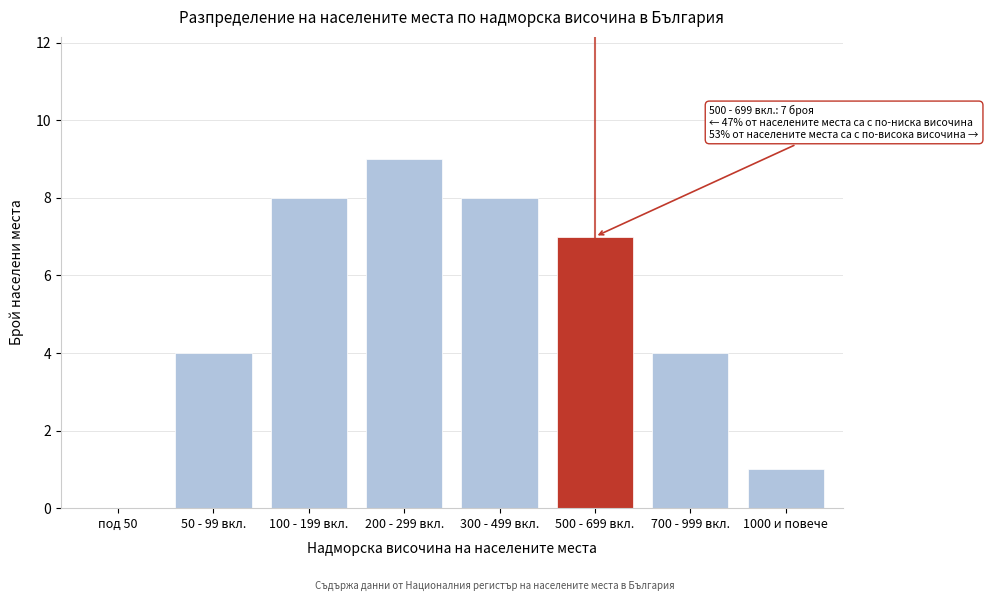

Reading left to right, transcribe all the data shown in this chart.

под 50=0	50 - 99 вкл.=4	100 - 199 вкл.=8	200 - 299 вкл.=9	300 - 499 вкл.=8	500 - 699 вкл.=7	700 - 999 вкл.=4	1000 и повече=1